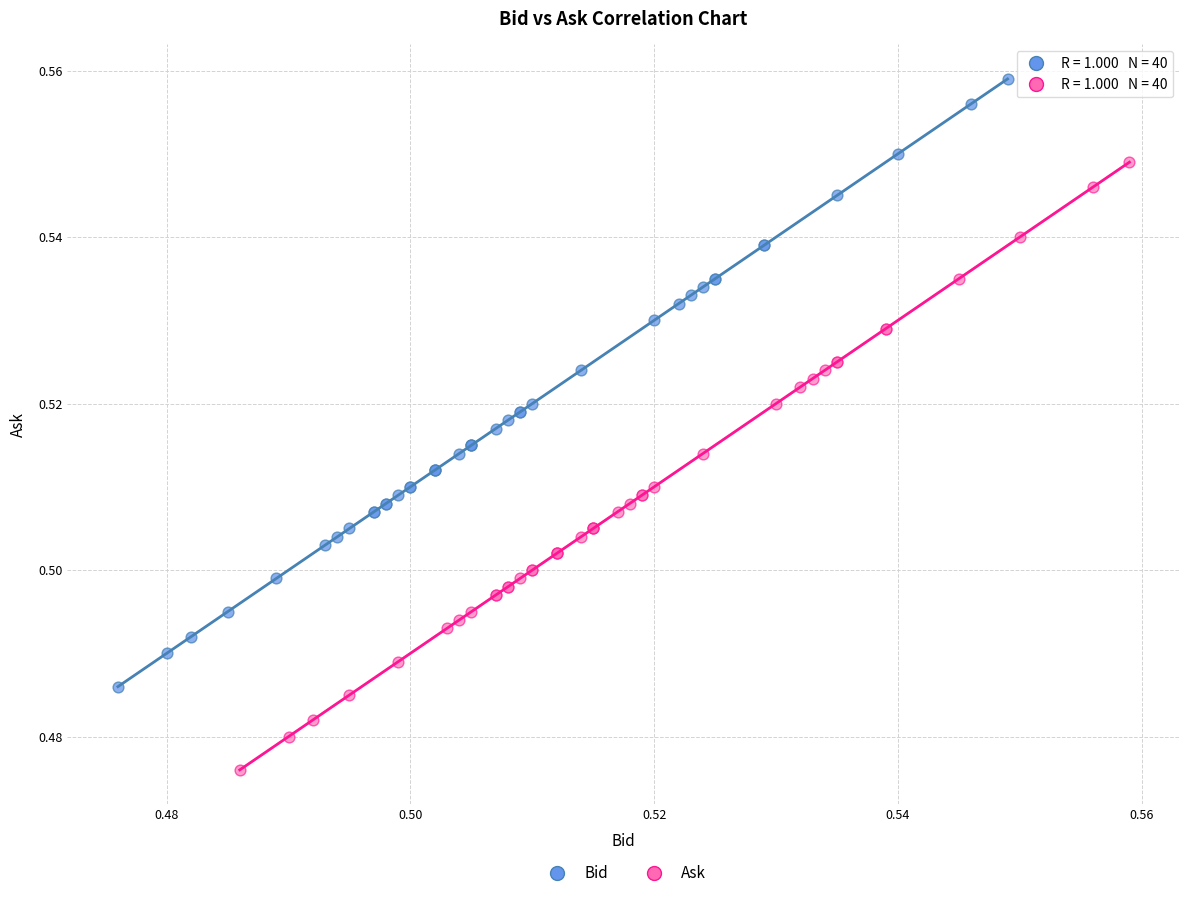

Which series contains the highest Y value?

Bid